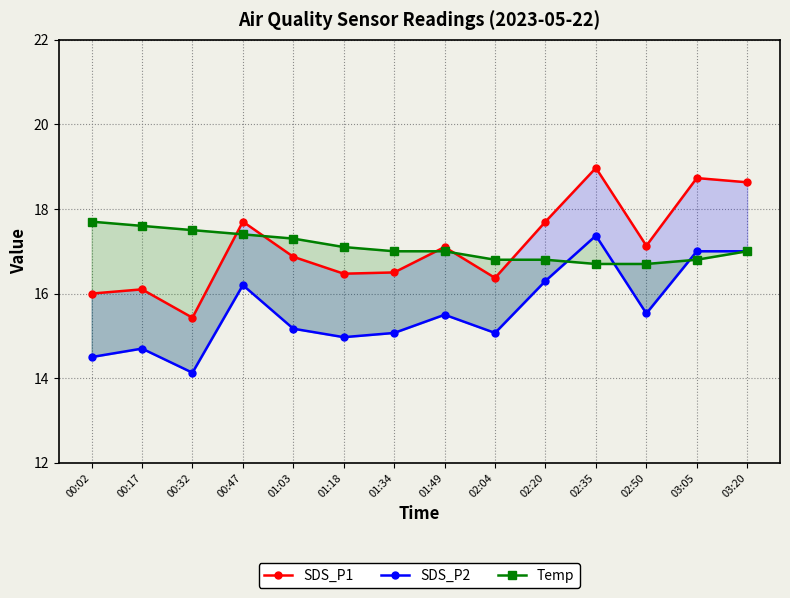

True or false: SDS_P2 and SDS_P1 intersect in this chart.

False